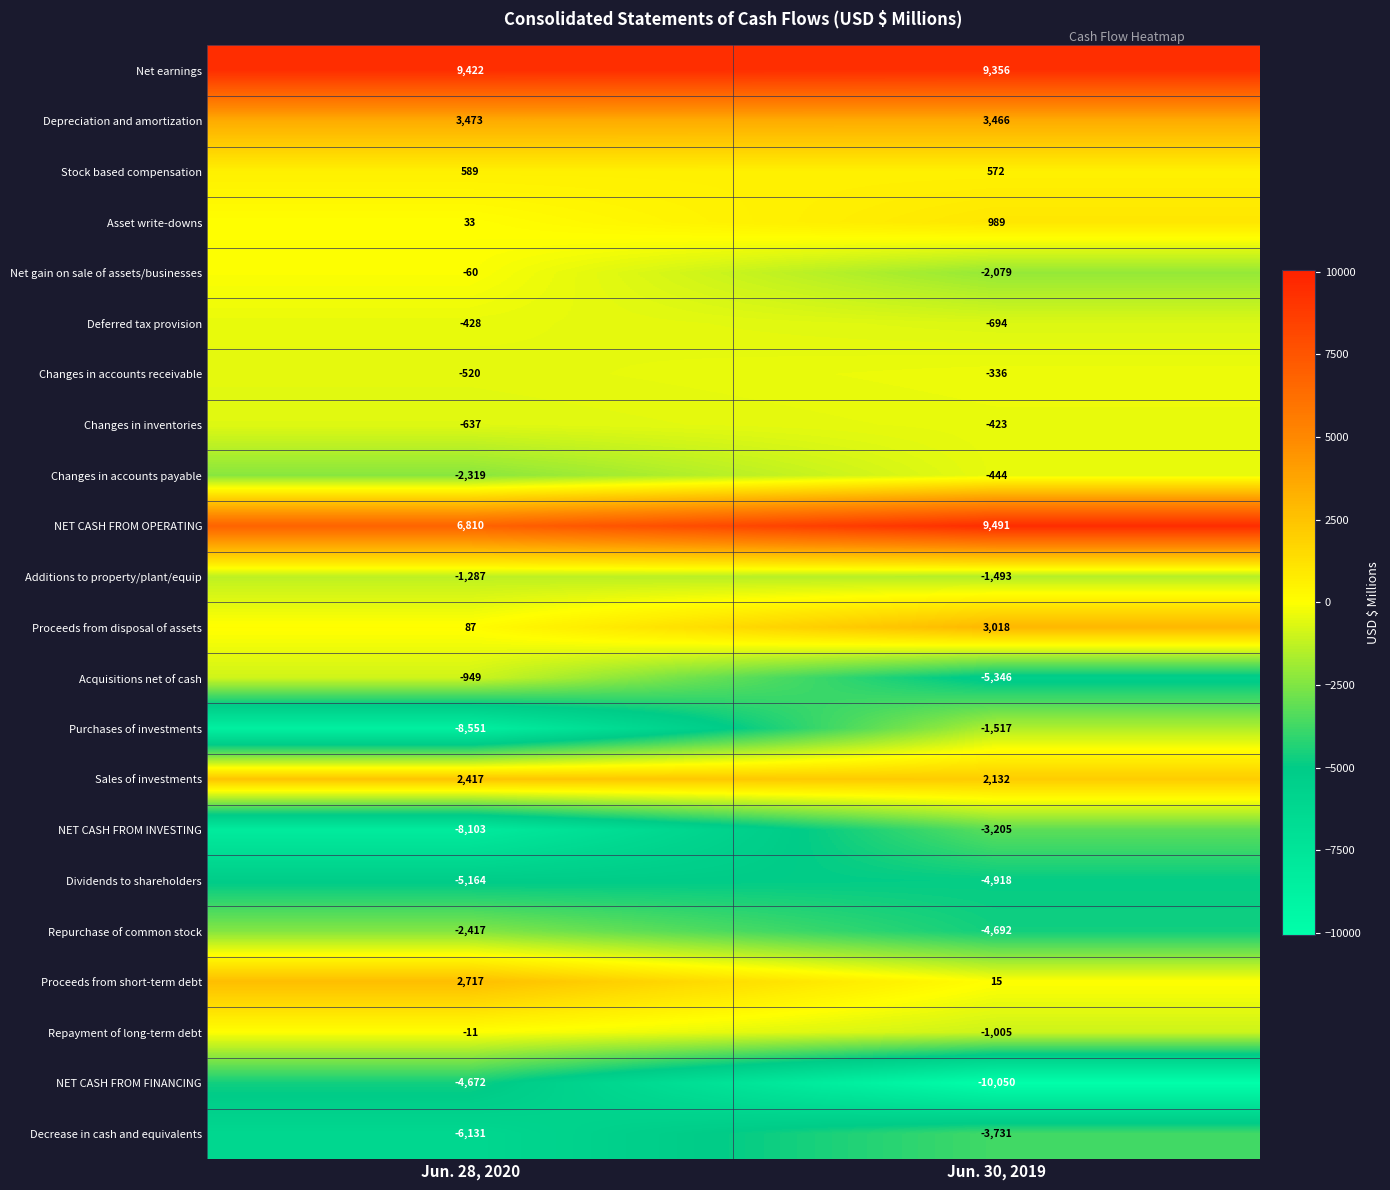

The value of Repayment of long-term debt at Jun. 30, 2019 is -1005. True or false?

True